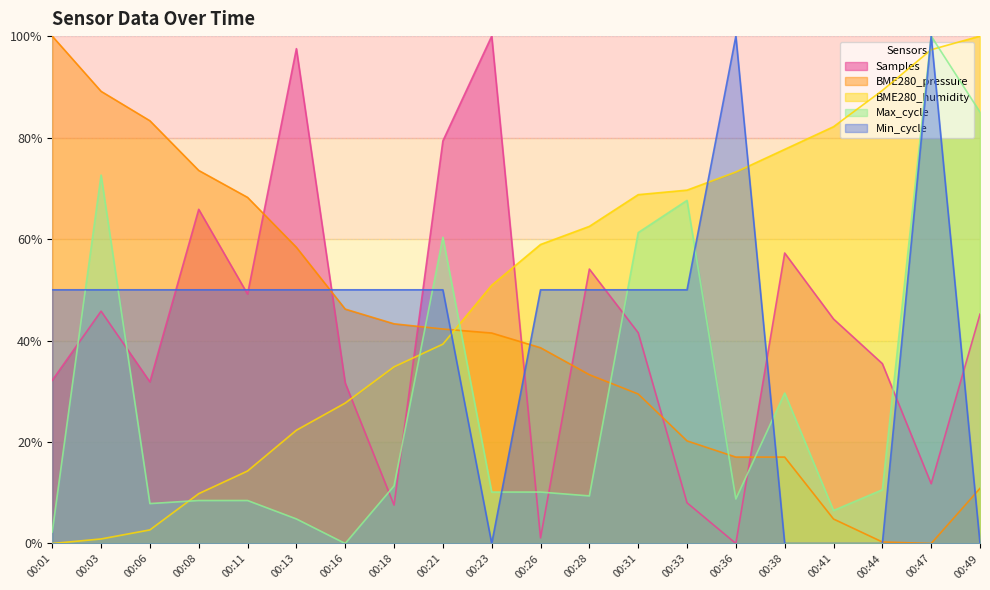

What is the difference between the maximum and minimum values in the Max_cycle series?

100.0